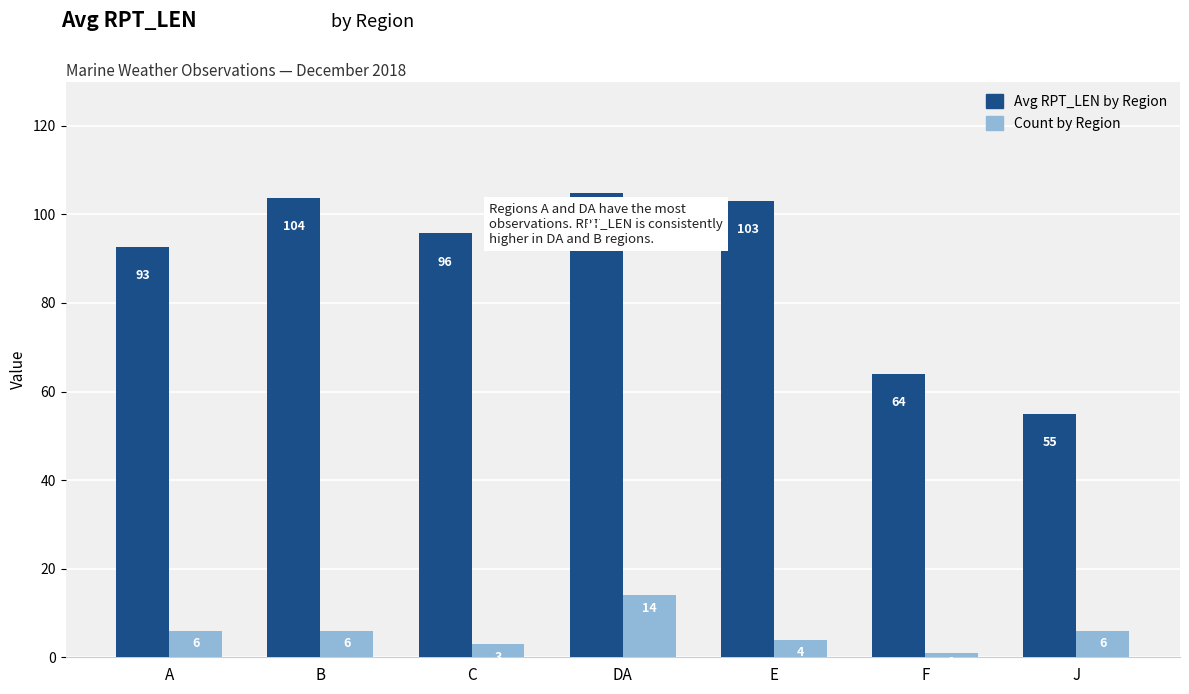

Which label corresponds to the smallest value in the chart?

F